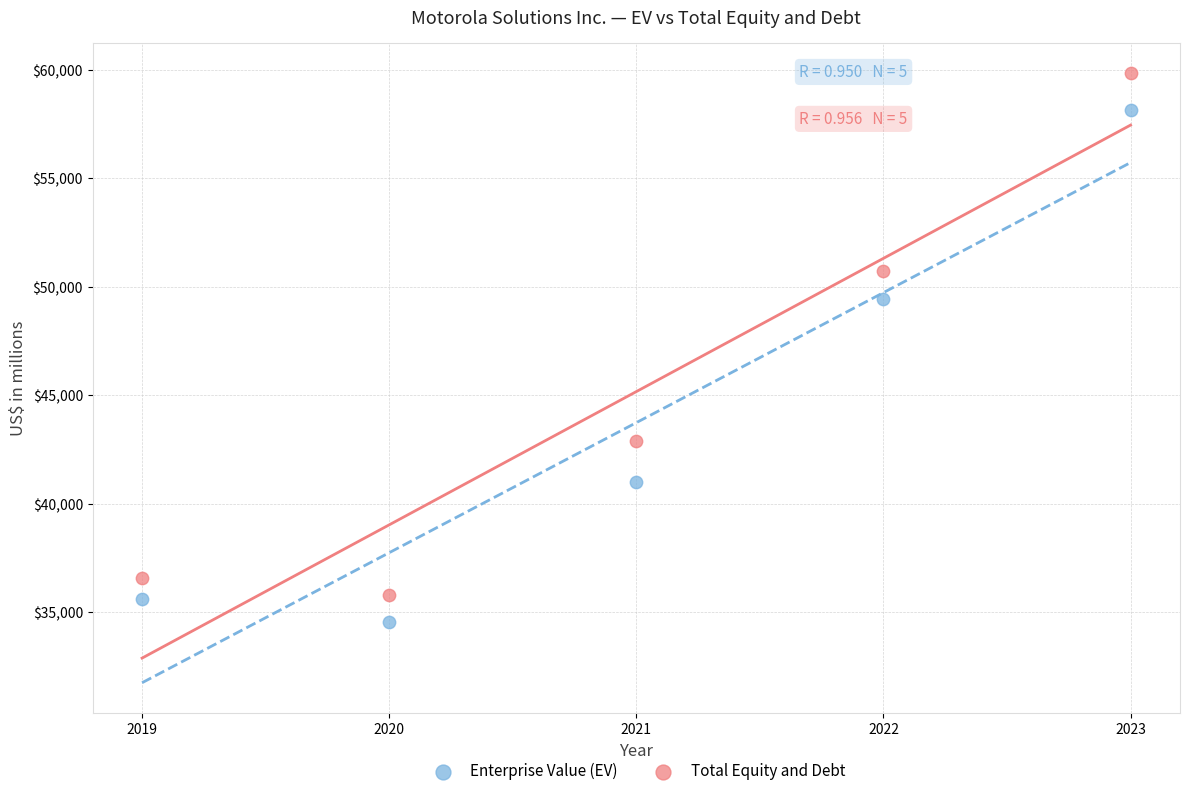

Which series contains the lowest Y value?

Enterprise Value (EV)